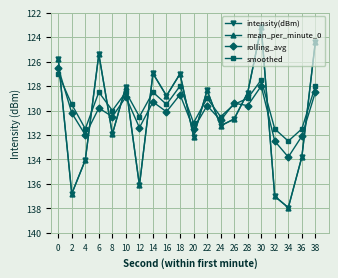

How many intersections are there between mean_per_minute_0 and smoothed?

12